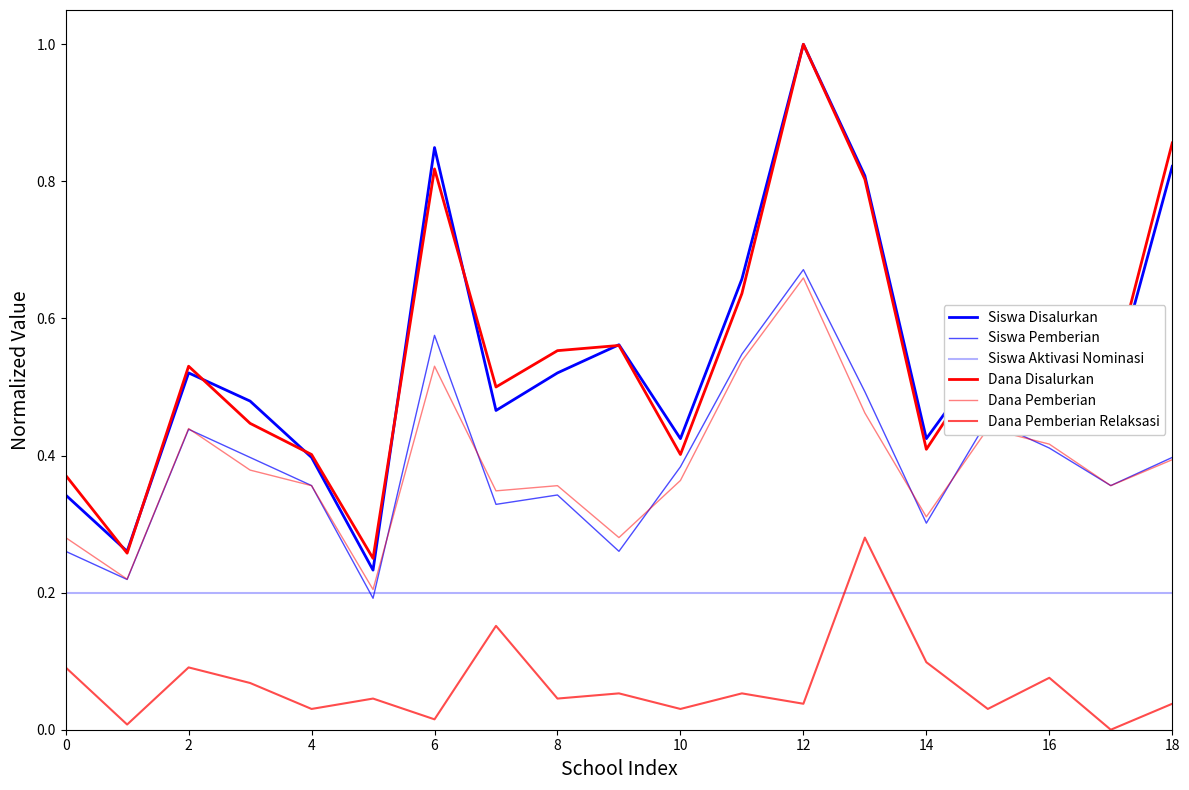

Reading left to right, what are all the values shown in this chart?

Siswa Disalurkan: 0.3	0.3	0.5	0.5	0.4	0.2	0.8	0.5	0.5	0.6	0.4	0.7	1.0	0.8	0.4	0.5	0.5	0.5	0.8
Siswa Pemberian: 0.3	0.2	0.4	0.4	0.4	0.2	0.6	0.3	0.3	0.3	0.4	0.5	0.7	0.5	0.3	0.5	0.4	0.4	0.4
Siswa Aktivasi Nominasi: 0.2	0.2	0.2	0.2	0.2	0.2	0.2	0.2	0.2	0.2	0.2	0.2	0.2	0.2	0.2	0.2	0.2	0.2	0.2
Dana Disalurkan: 0.4	0.3	0.5	0.4	0.4	0.2	0.8	0.5	0.6	0.6	0.4	0.6	1.0	0.8	0.4	0.5	0.5	0.5	0.9
Dana Pemberian: 0.3	0.2	0.4	0.4	0.4	0.2	0.5	0.3	0.4	0.3	0.4	0.5	0.7	0.5	0.3	0.4	0.4	0.4	0.4
Dana Pemberian Relaksasi: 0.1	0.0	0.1	0.1	0.0	0.0	0.0	0.2	0.0	0.1	0.0	0.1	0.0	0.3	0.1	0.0	0.1	0.0	0.0